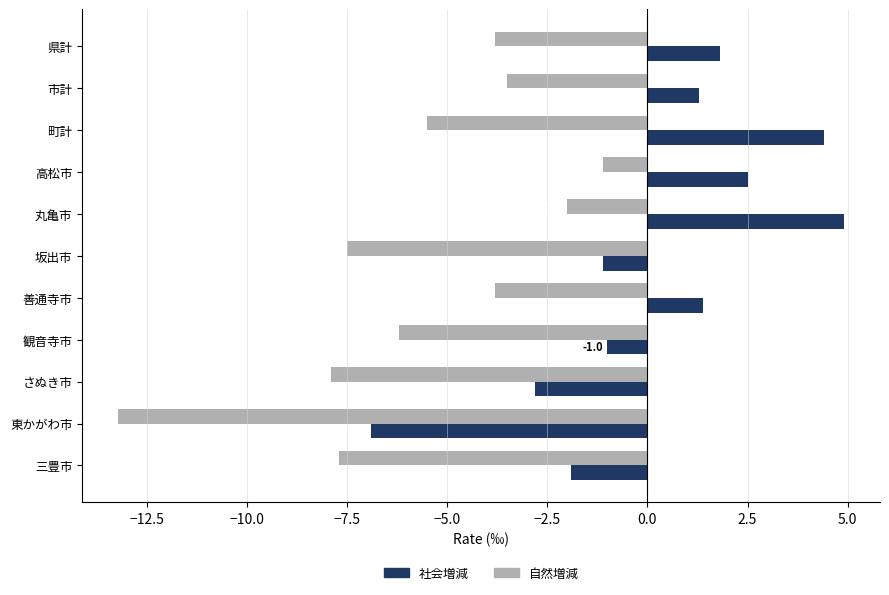

What is the average value of the 社会増減 series?

0.2